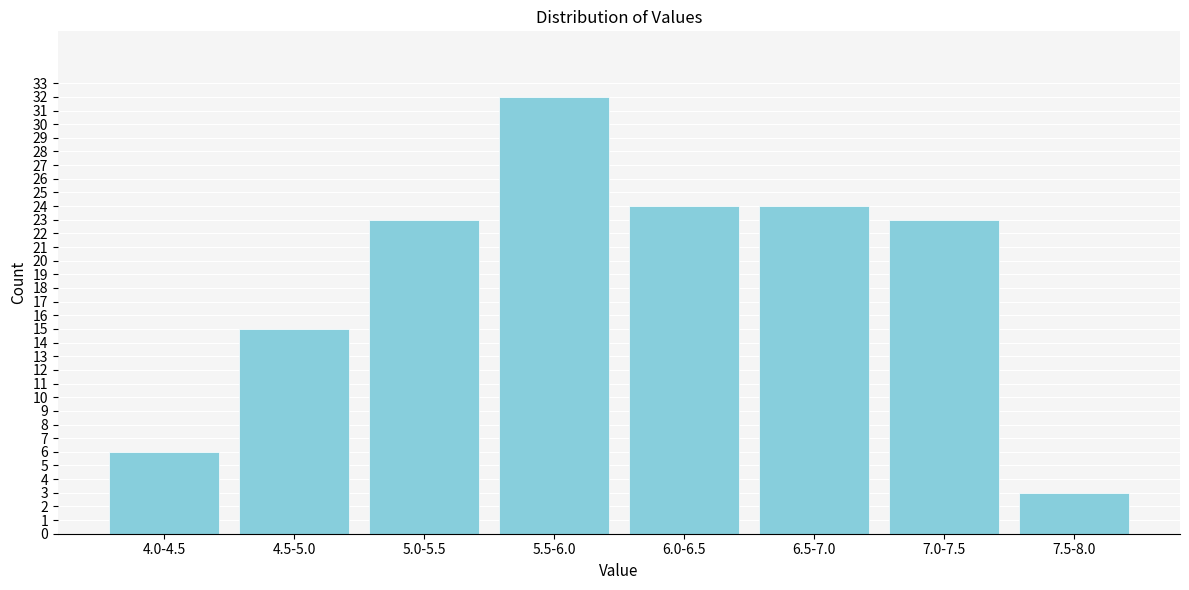

Reading left to right, extract all data points from this chart.

4.0-4.5=6	4.5-5.0=15	5.0-5.5=23	5.5-6.0=32	6.0-6.5=24	6.5-7.0=24	7.0-7.5=23	7.5-8.0=3